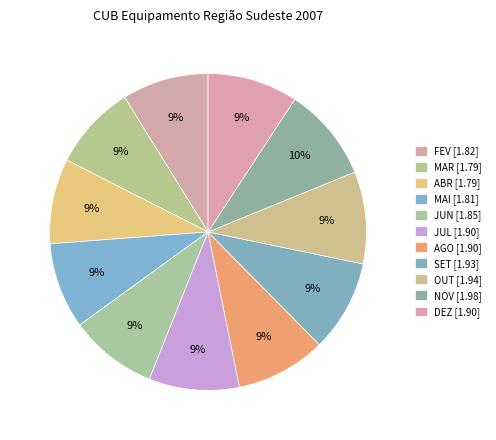

Rank the categories by value from highest to lowest.

NOV, OUT, SET, JUL, AGO, DEZ, JUN, FEV, MAI, MAR, ABR